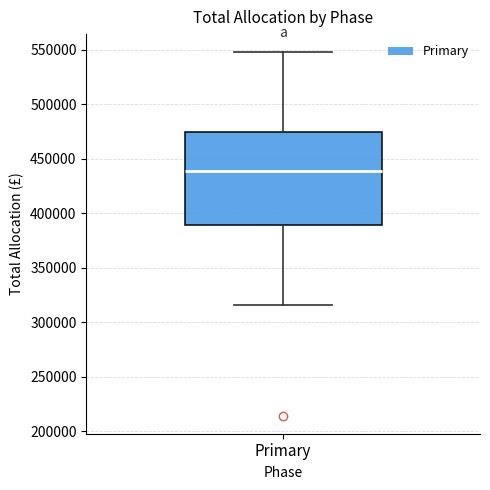

Read this box plot against the y-axis: the position of the median line, the range covered by the box, and the ends of both whiskers. The values are not printed on the chart, so give them approximately, as read against the axis.

median 440000, box 390000 to 475000, whiskers 315000 to 550000